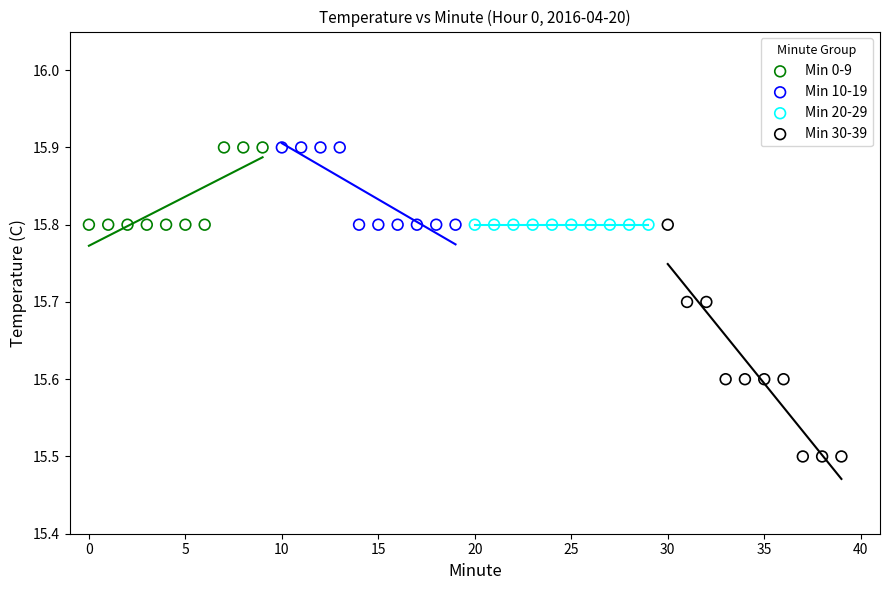

Which series contains the lowest Y value?

Min 30-39